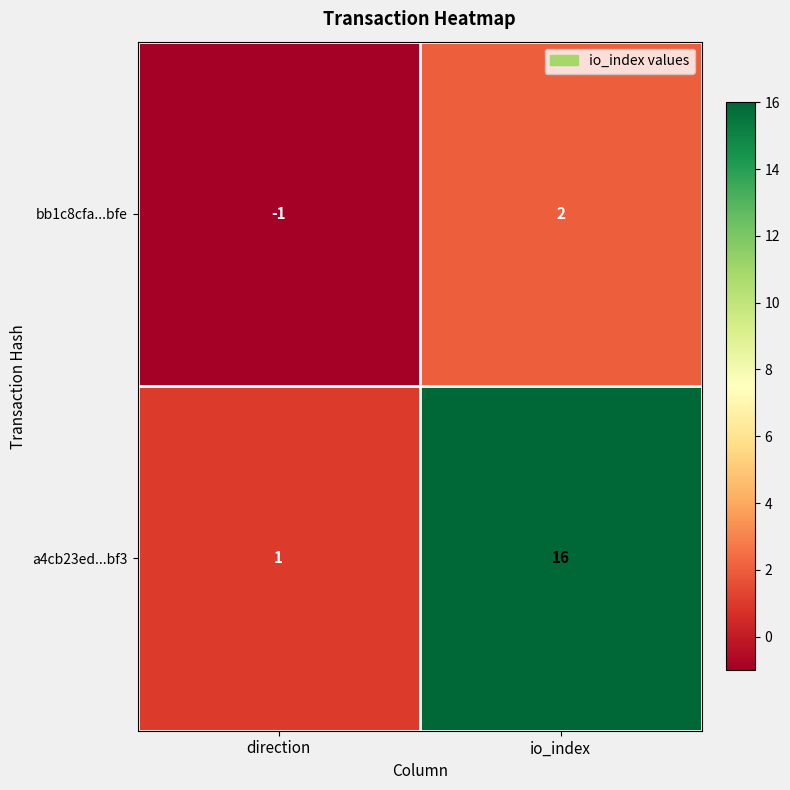

Which category has the highest value across all series?

io_index